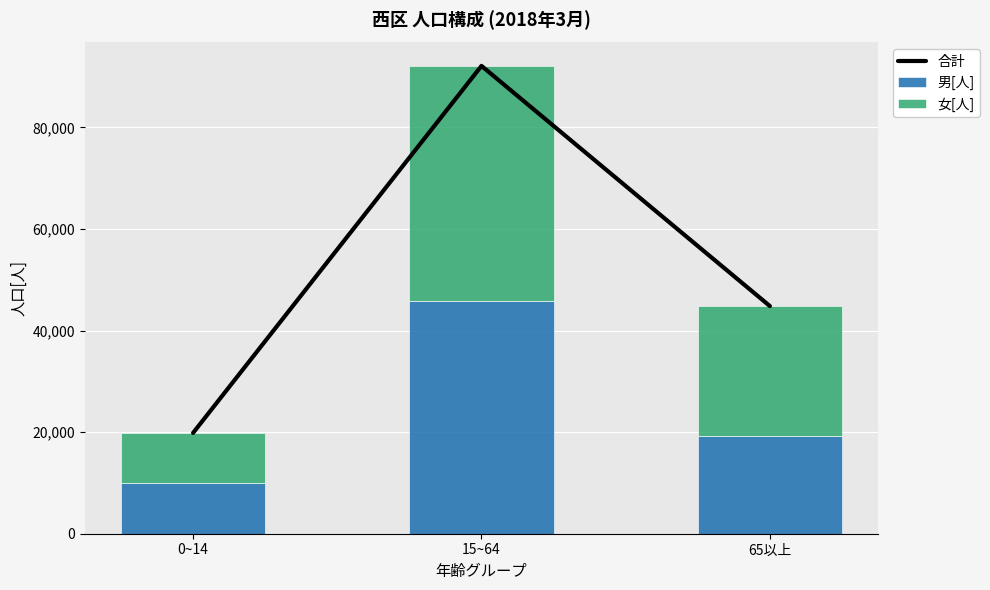

How many data points in 男[人] are above 19311?

1